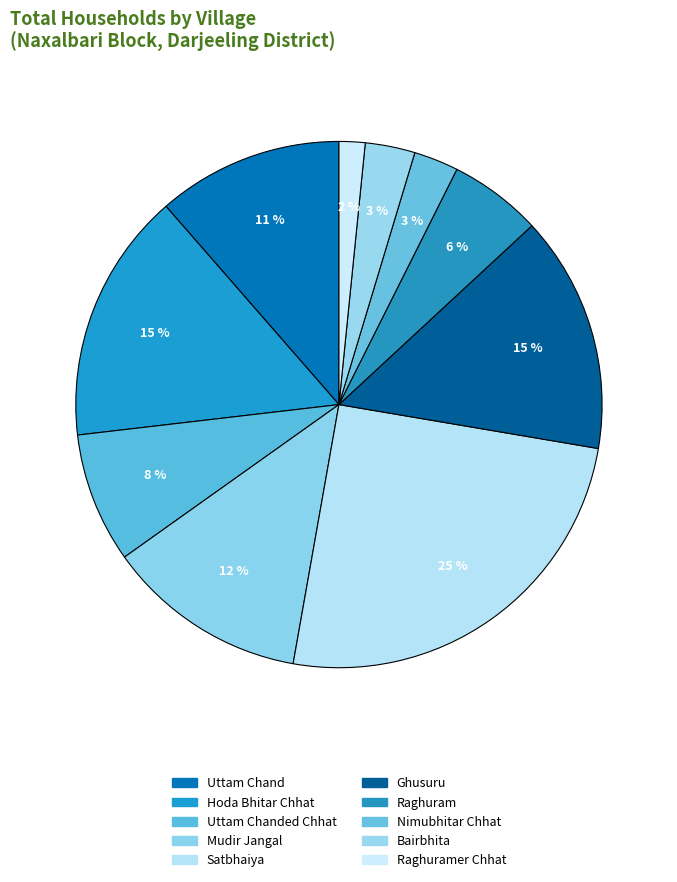

How many segments does this pie chart have?

10